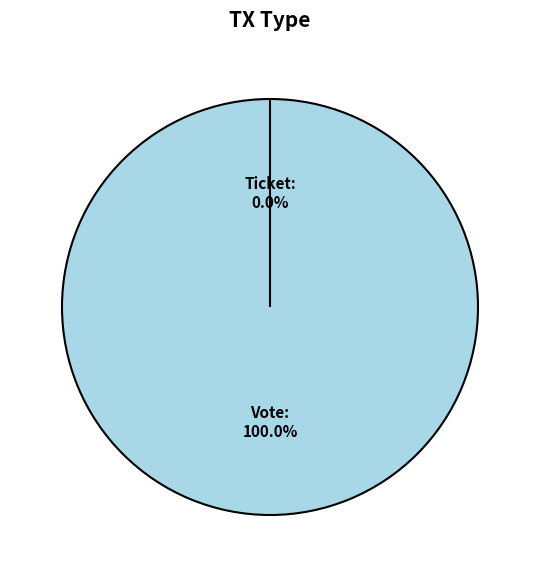

Between Ticket and Vote, which is larger?

Vote